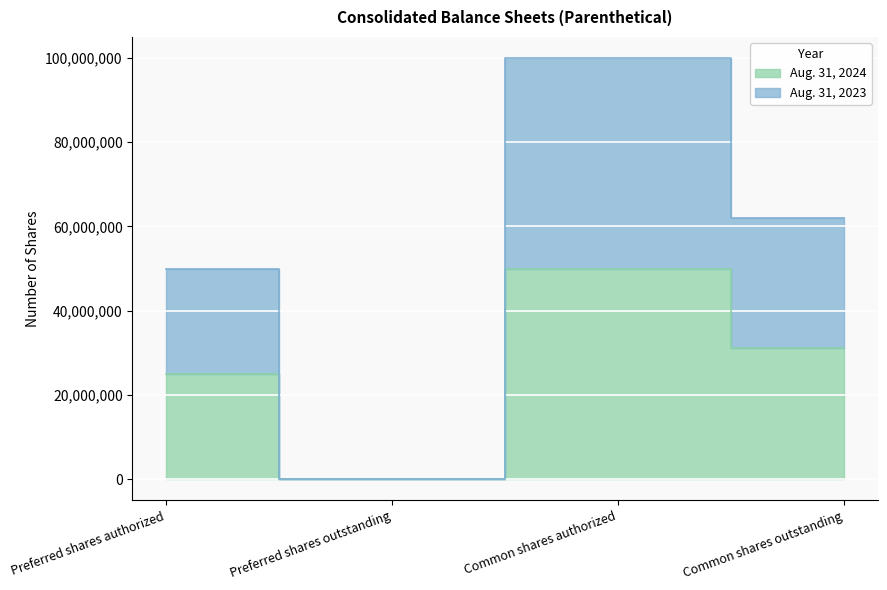

What is the spread (max minus min) of values at Common shares authorized?

50000000